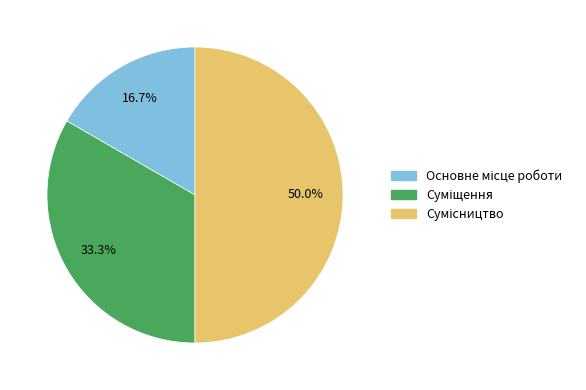

To the nearest percent, what is the average slice percentage?

33%